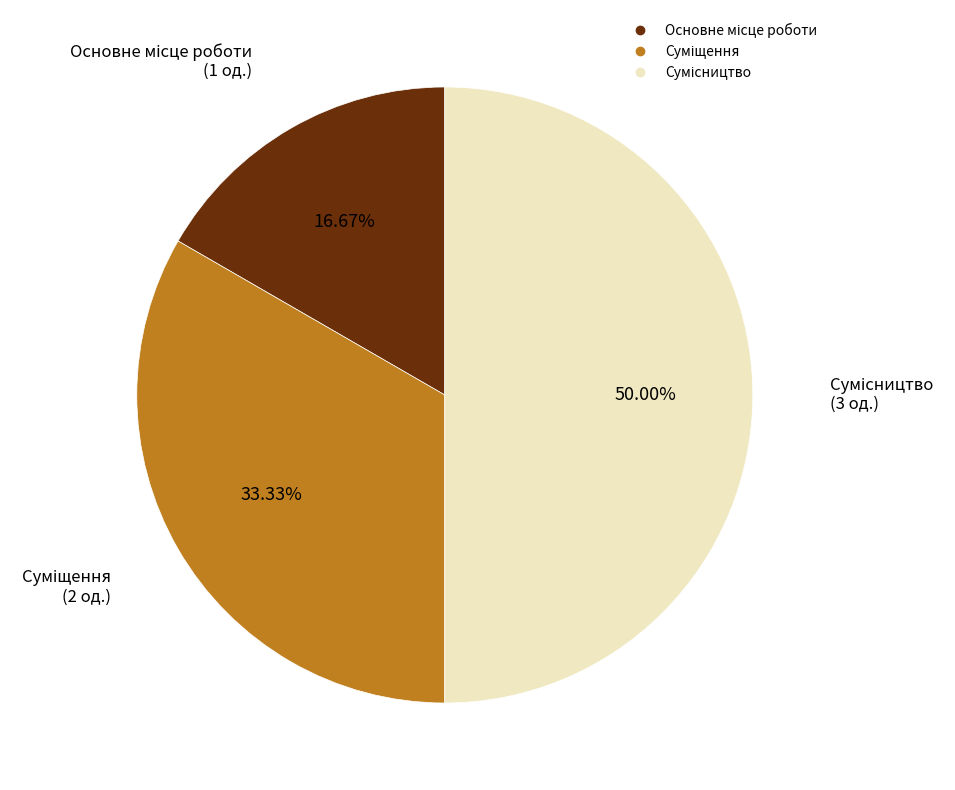

What percentage is the Сумісництво slice, to the nearest percent?

50%